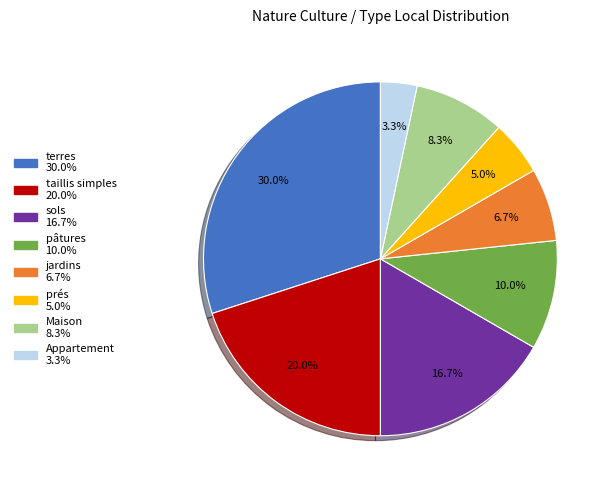

To the nearest percent, what portion does Maison represent?

8%